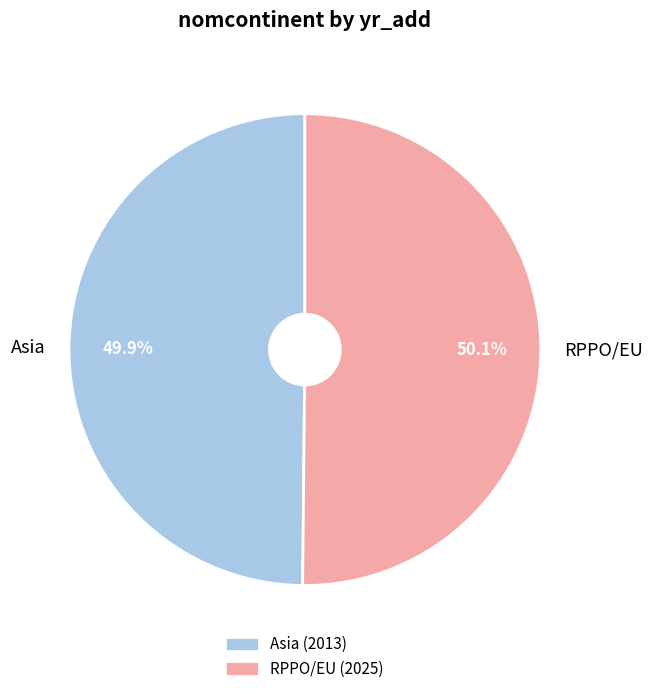

Is there a majority slice in this chart?

Yes